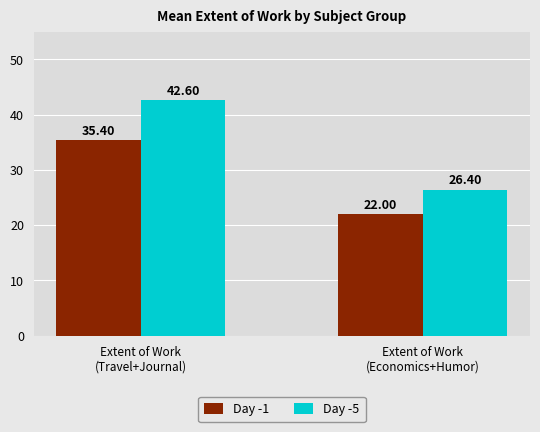

What is the spread (max minus min) of values at Extent of Work
(Economics+Humor)?

4.4